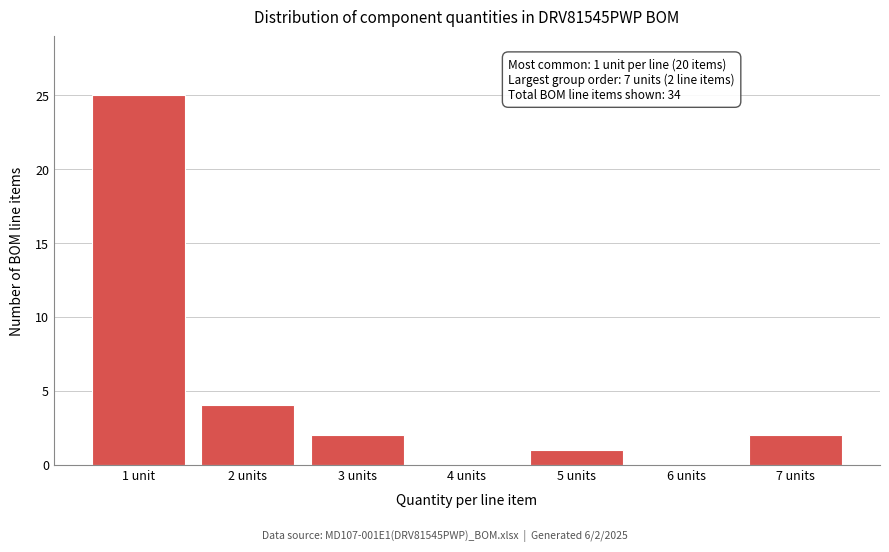

Reading left to right, extract all data points from this chart.

1 unit=25	2 units=4	3 units=2	4 units=0	5 units=1	6 units=0	7 units=2